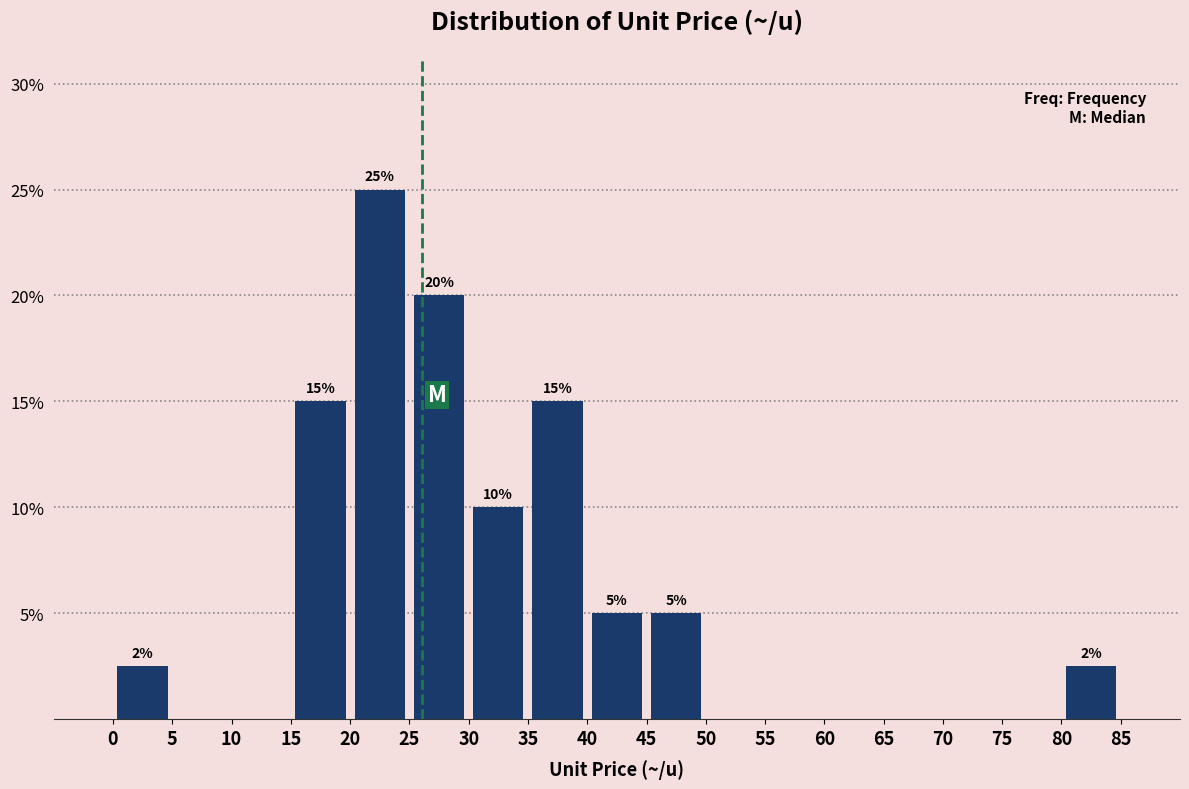

Over which range of the x-axis is the bar tallest?

20 to 25